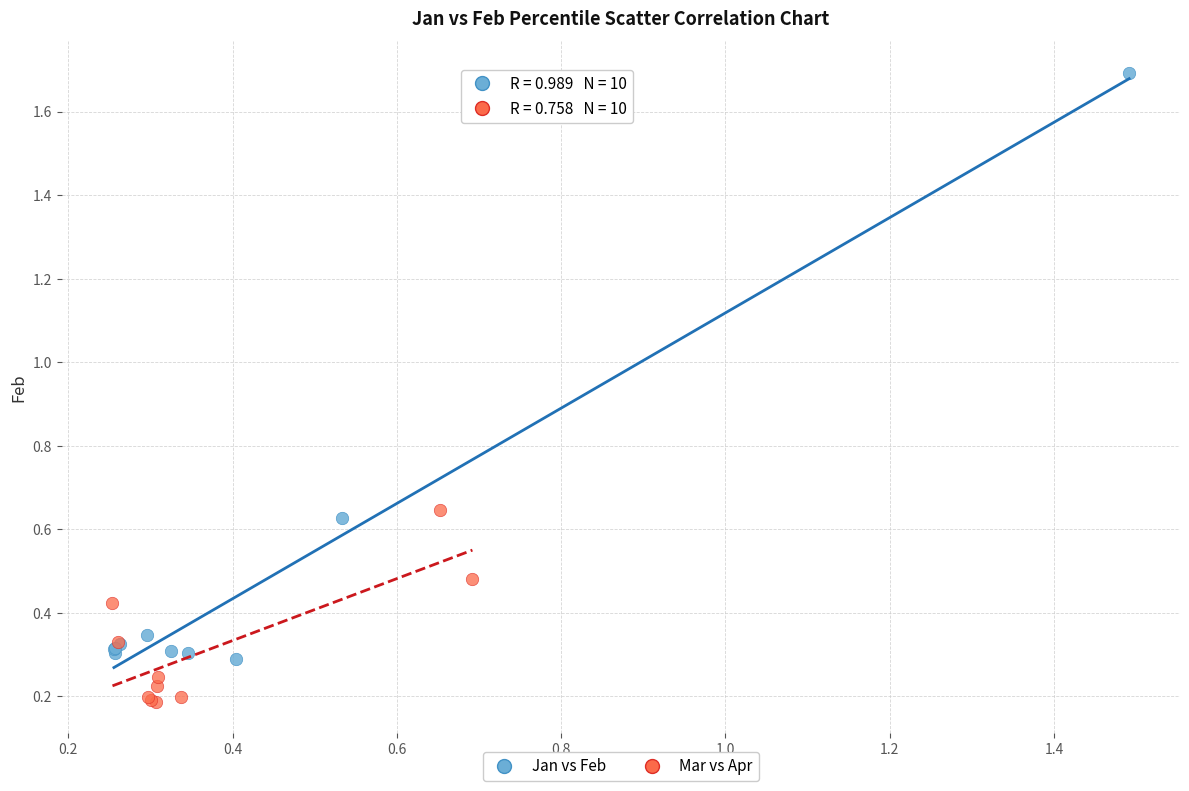

Which series contains the lowest Y value?

Mar vs Apr